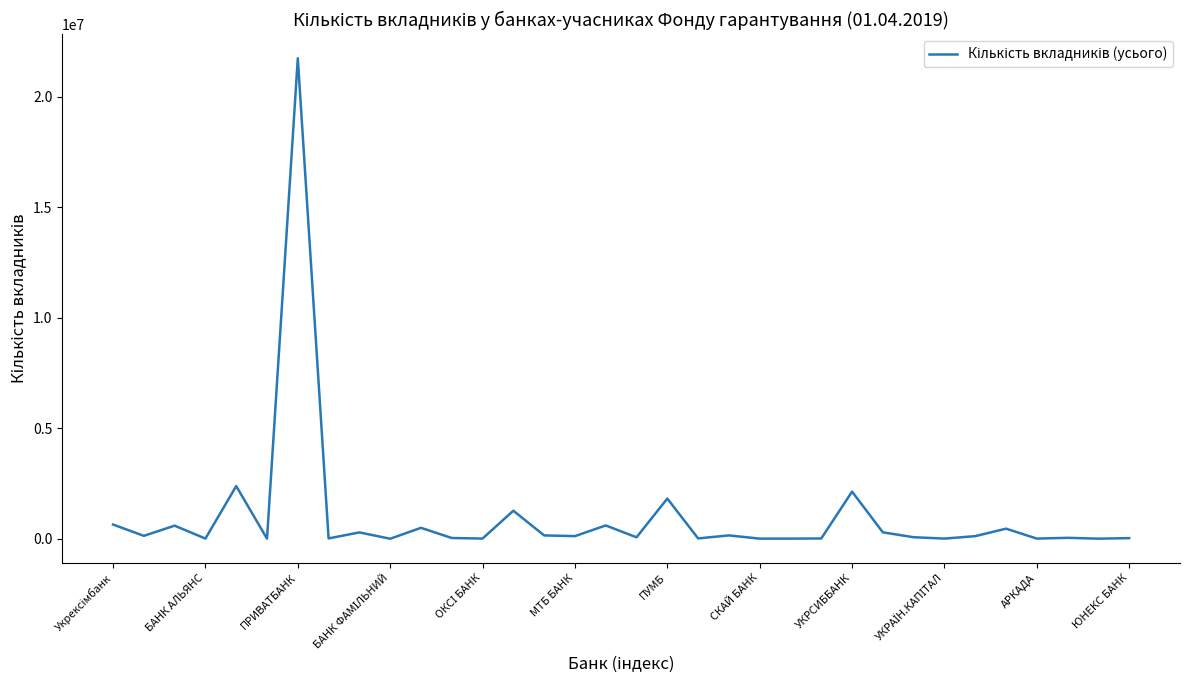

What is the difference between the maximum and minimum values?

21734525